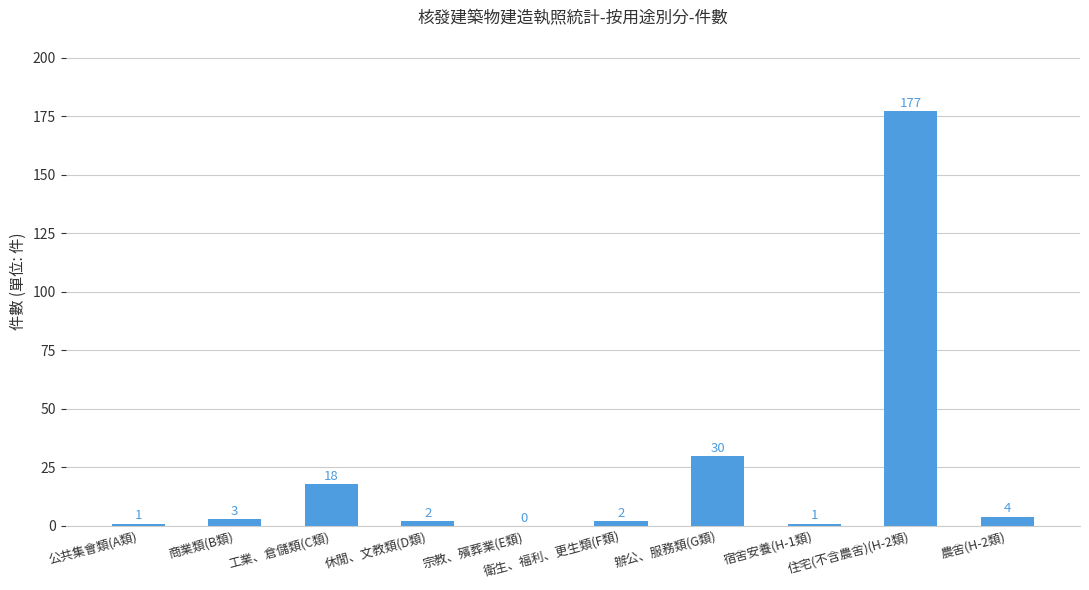

What is the sum of all values?

238